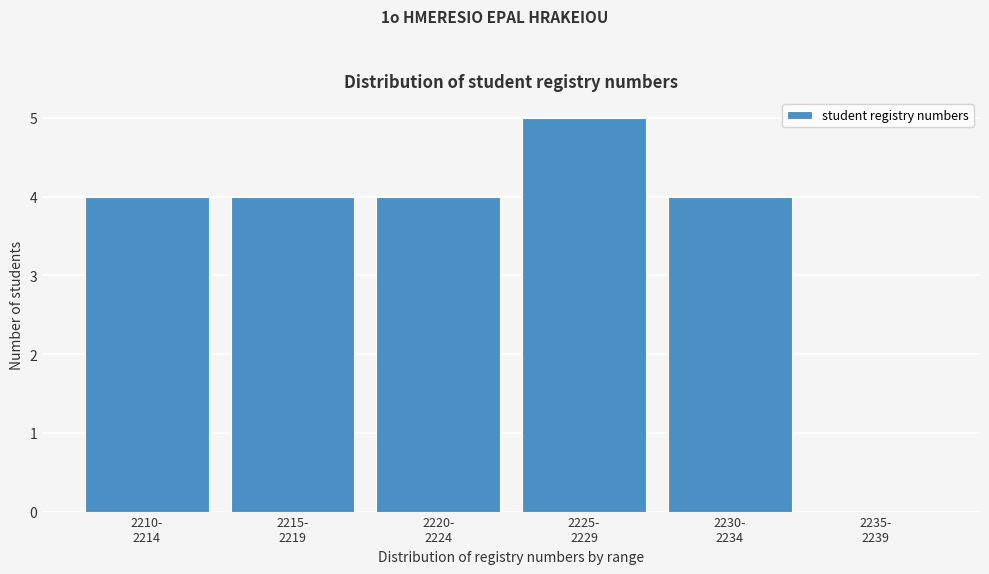

What is the greatest value displayed?

5